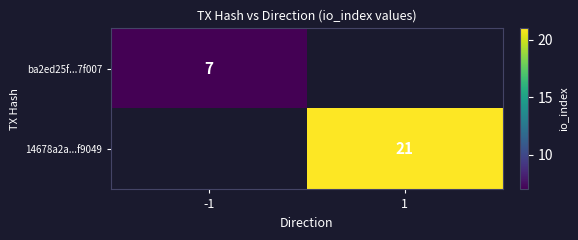

The 14678a2a...f9049 series shows 21 at 1. True or false?

True